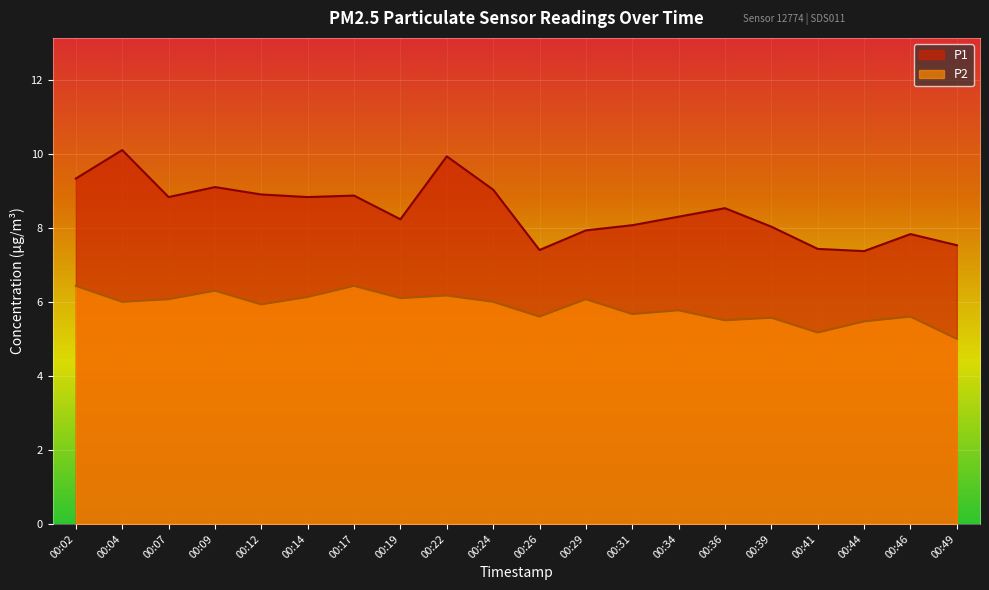

Is the value of P1 at 00:07 greater than the value of P2 at 00:41?

Yes